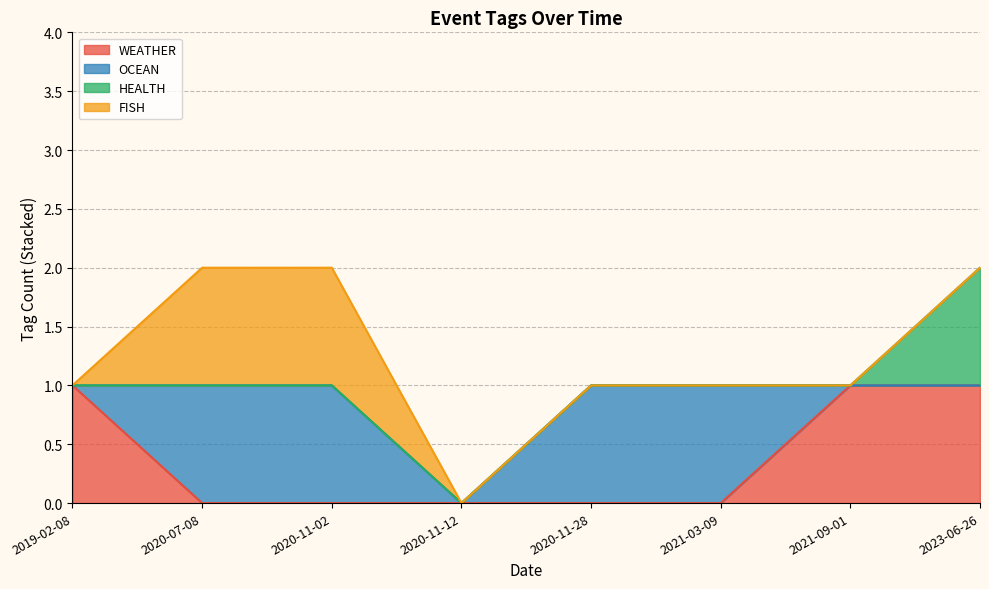

Reading left to right, transcribe all the data shown in this chart.

WEATHER: 1	0	0	0	0	0	1	1
OCEAN: 0	1	1	0	1	1	0	0
HEALTH: 0	0	0	0	0	0	0	1
FISH: 0	1	1	0	0	0	0	0